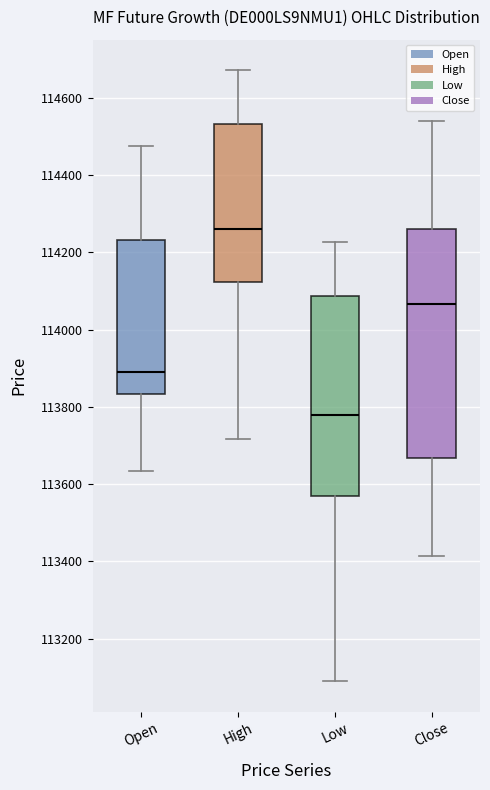

Where does the lower whisker of the box for Open end on the y-axis? The values are not printed on the chart, so give them approximately, as read against the axis.

113640